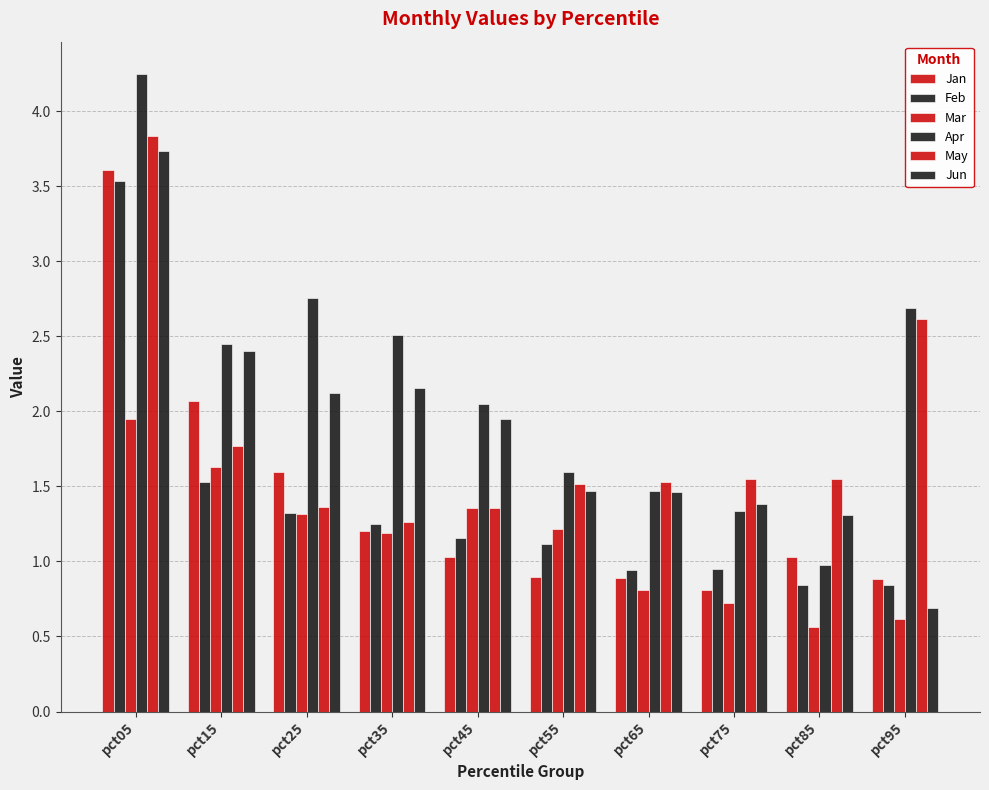

What is the minimum value shown in the chart?

0.6